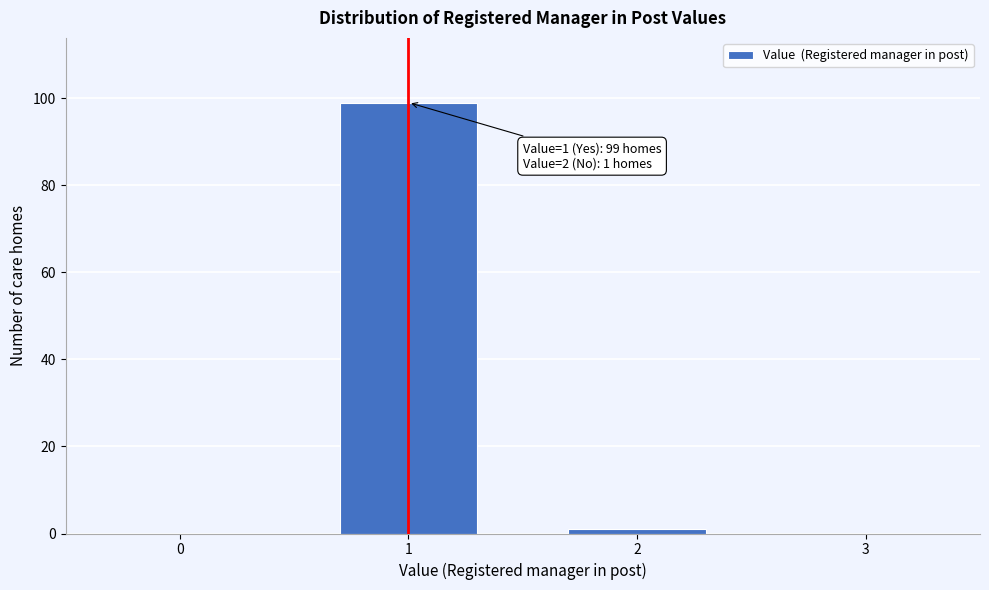

Reading left to right, transcribe all the data shown in this chart.

0=0	1=99	2=1	3=0